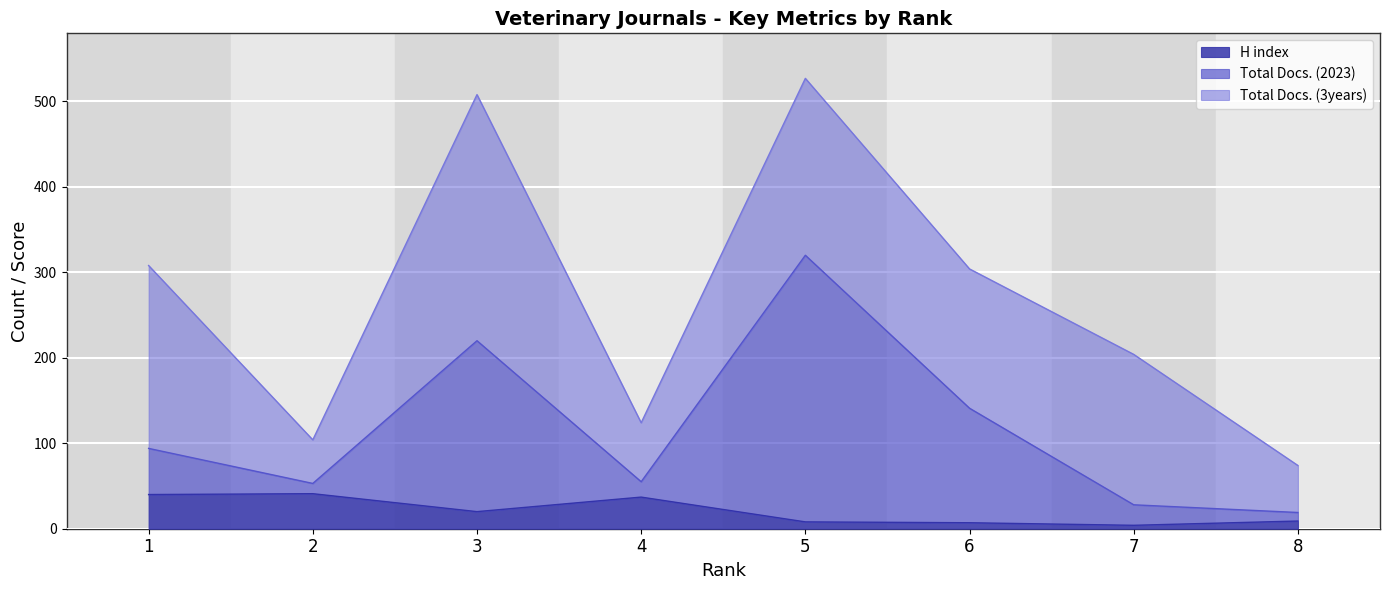

Between 2 and 5, which is larger?

2